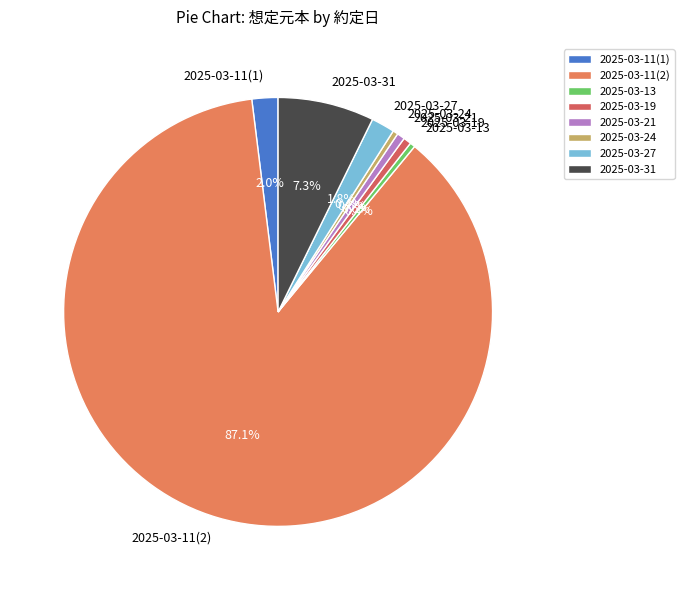

How many segments does this pie chart have?

8